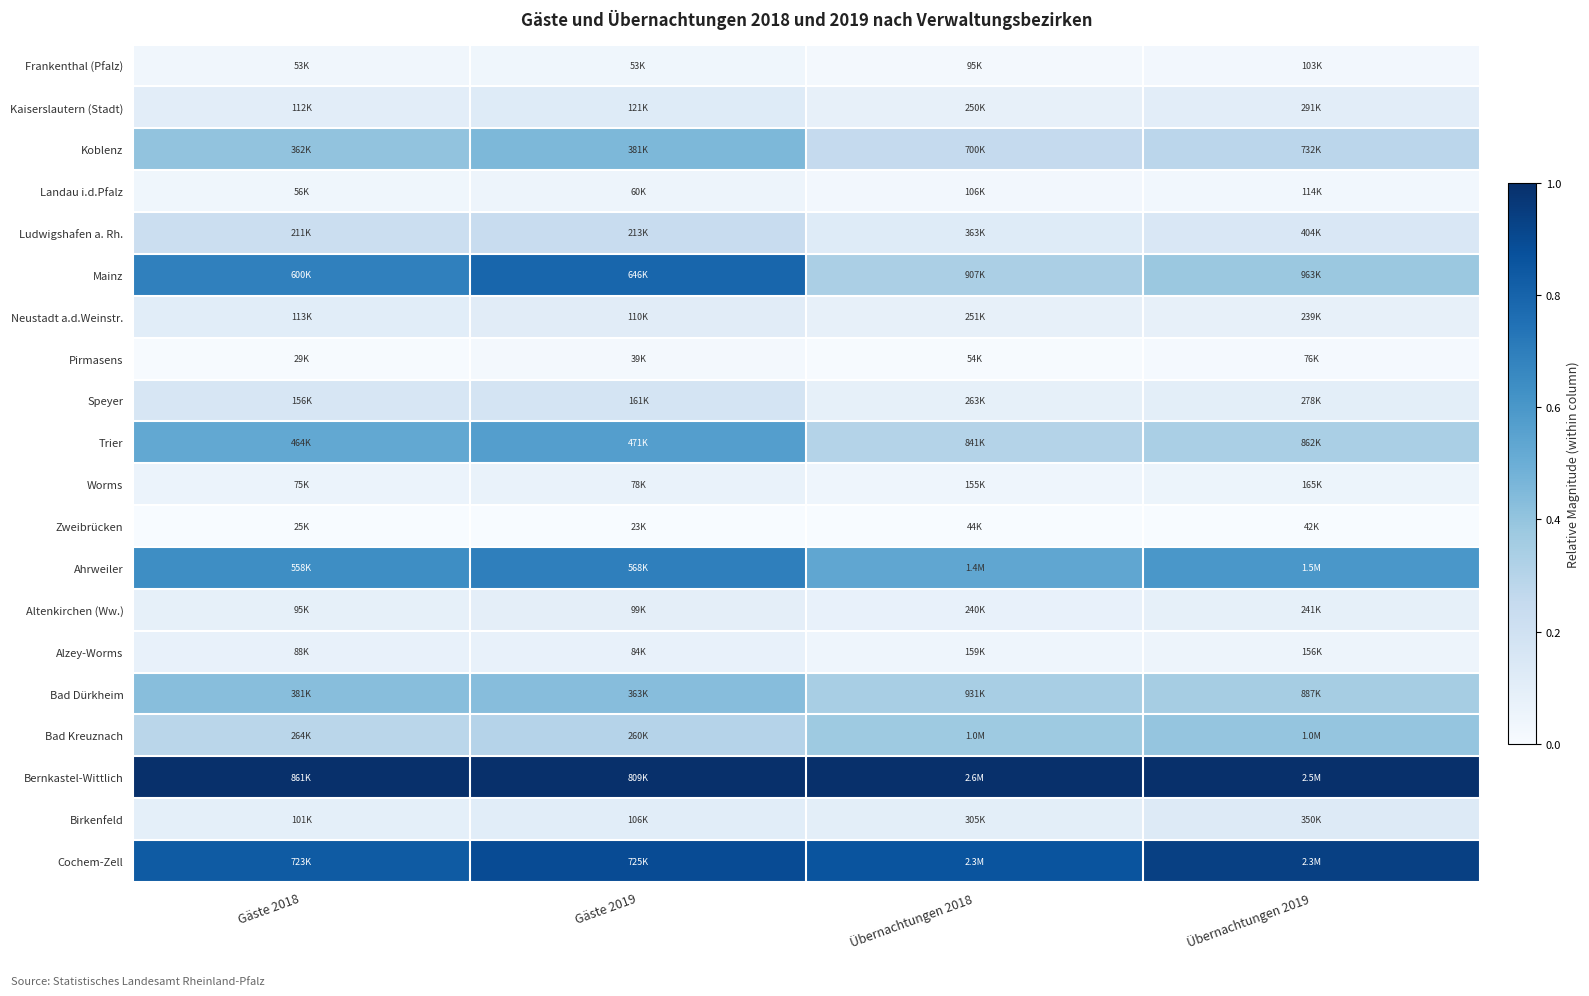

Between Gäste 2019 and Übernachtungen 2018, which is larger?

Gäste 2019